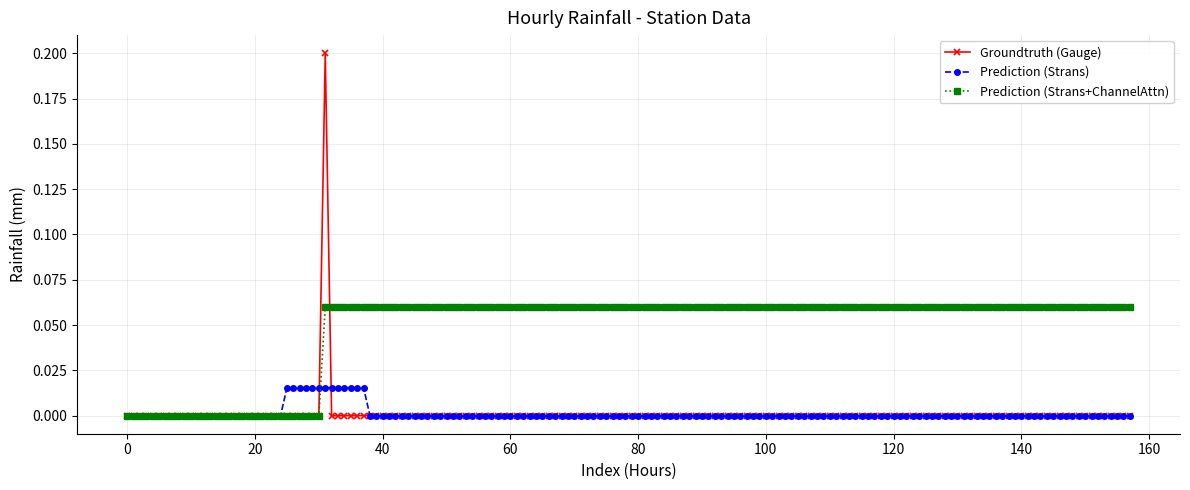

Rank the series by their maximum value, from lowest to highest.

Prediction (Strans), Prediction (Strans+ChannelAttn), Groundtruth (Gauge)